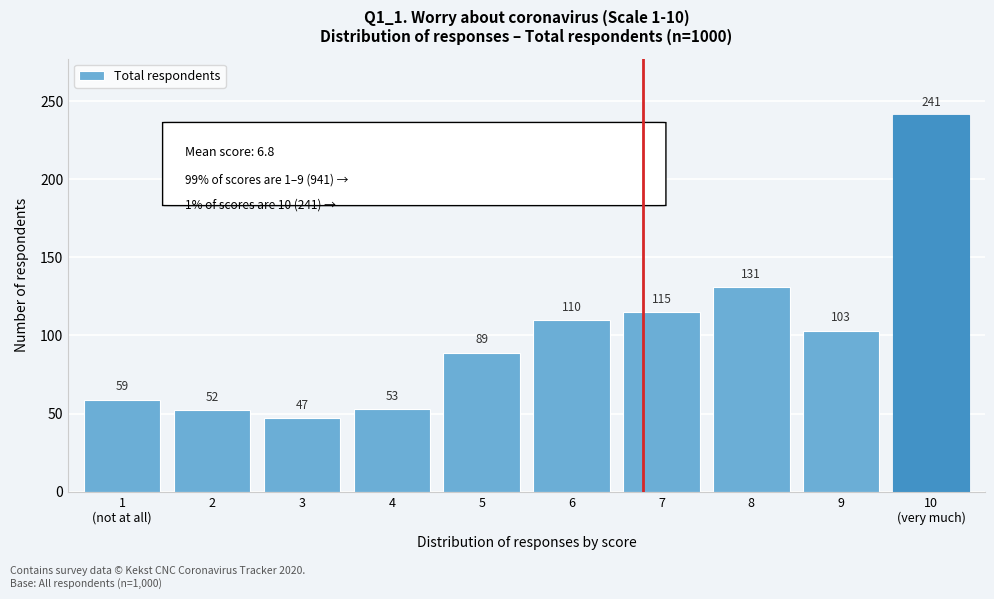

Reading right to left, what are all the values shown in this chart?

241	103	131	115	110	89	53	47	52	59